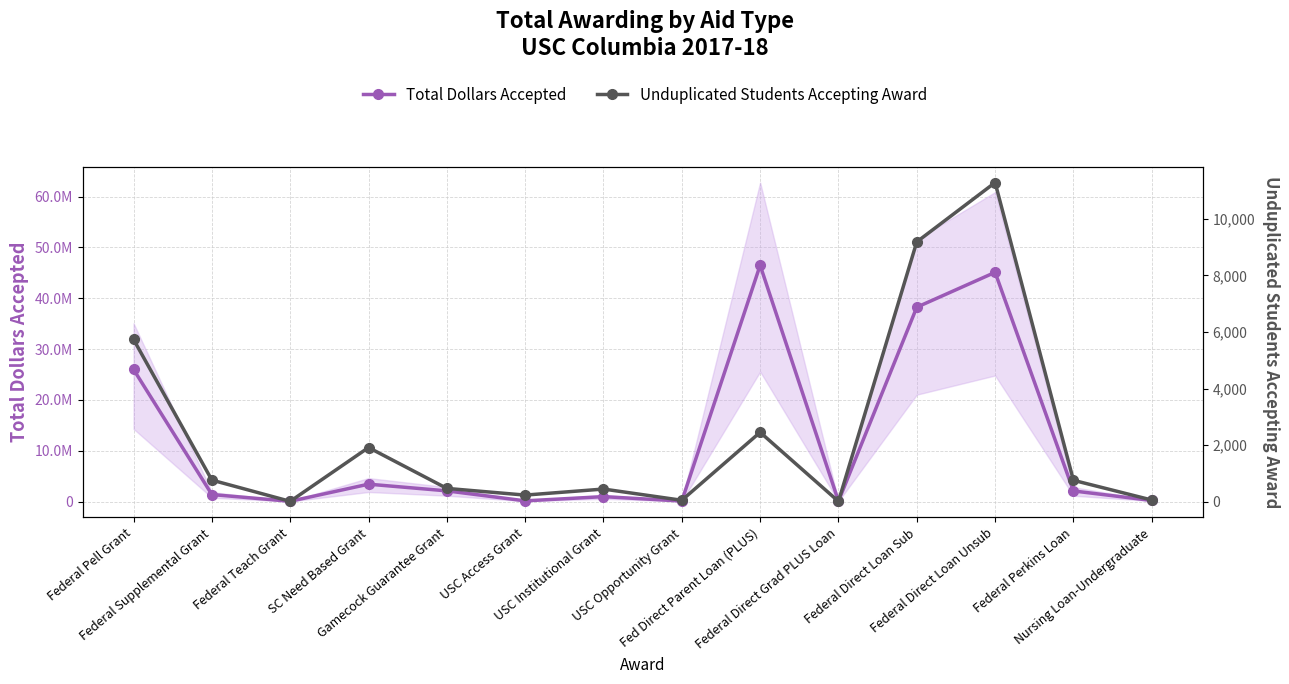

How many distinct data groups are displayed?

2